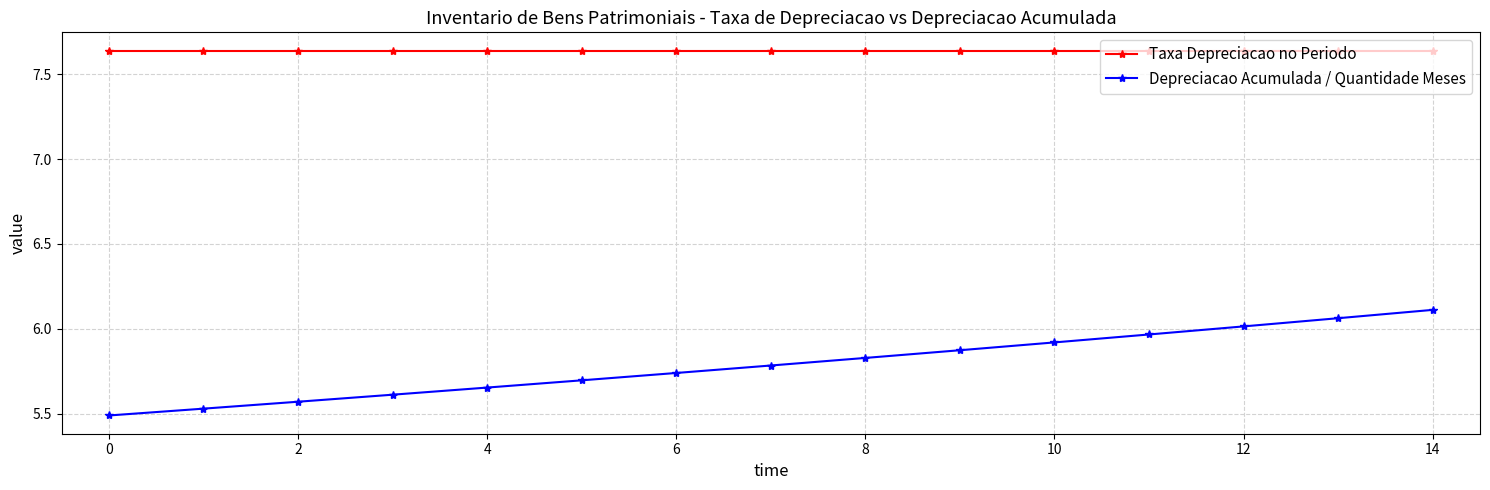

True or false: Depreciacao Acumulada / Quantidade Meses and Taxa Depreciacao no Periodo cross at least once.

False